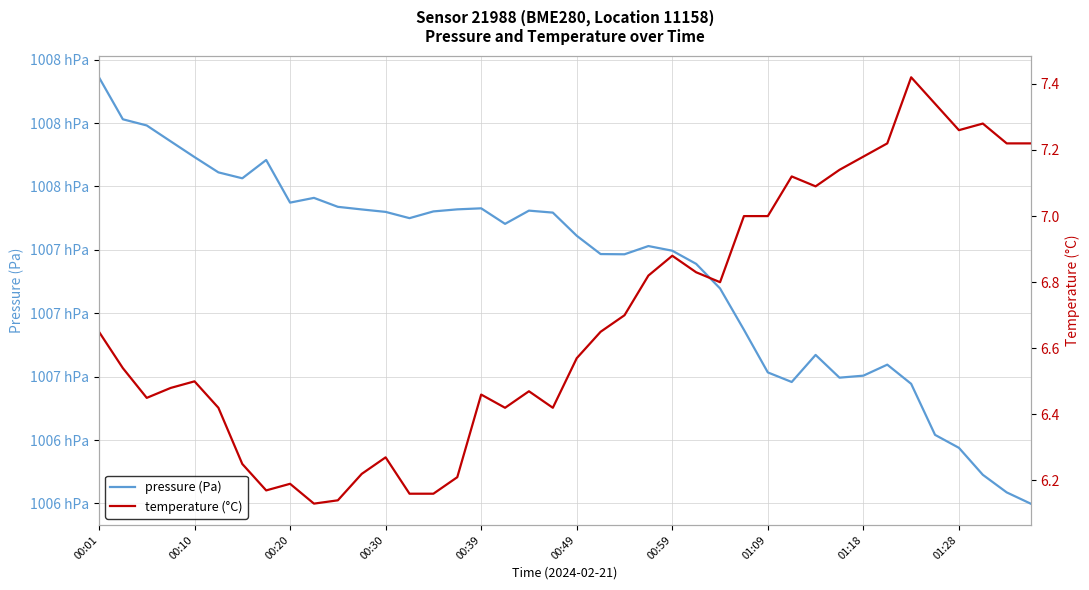

True or false: pressure (Pa) has a value of 100767.8 at 00:30.

True